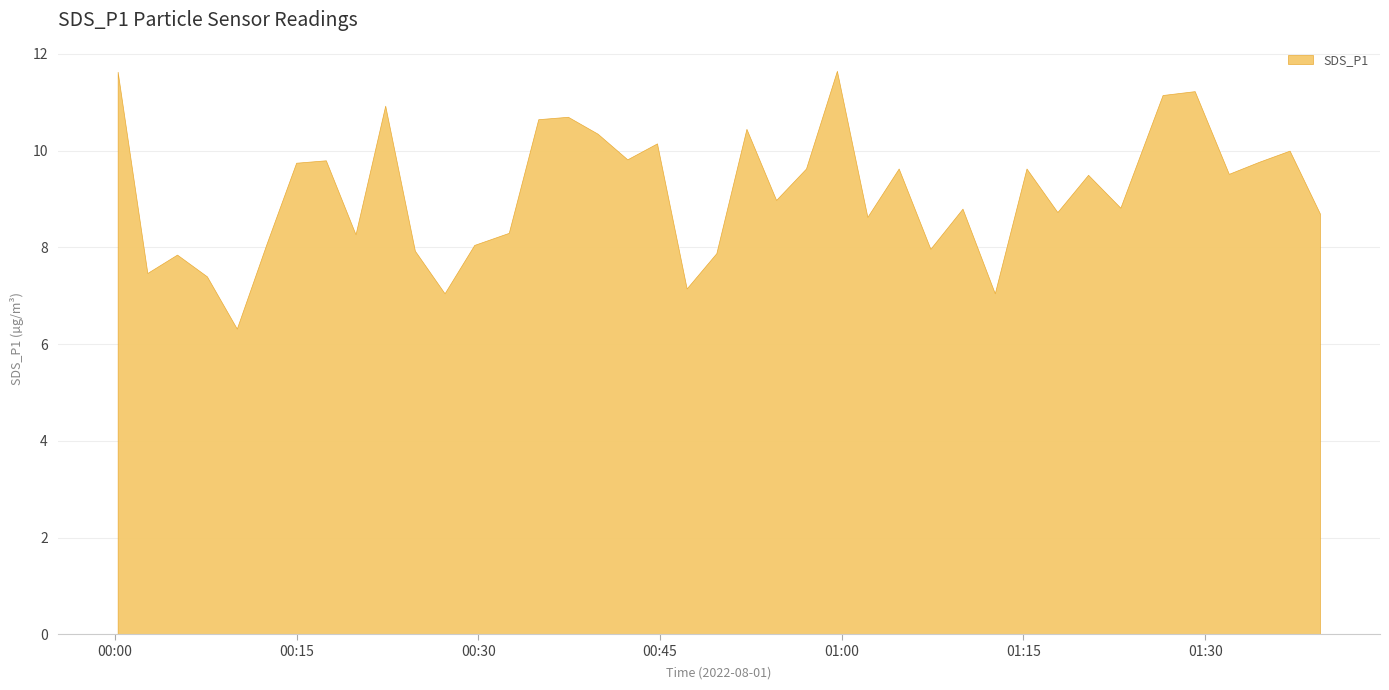

Which has a higher value, 2022/08/01 00:17:25 or 2022/08/01 01:26:29?

2022/08/01 01:26:29